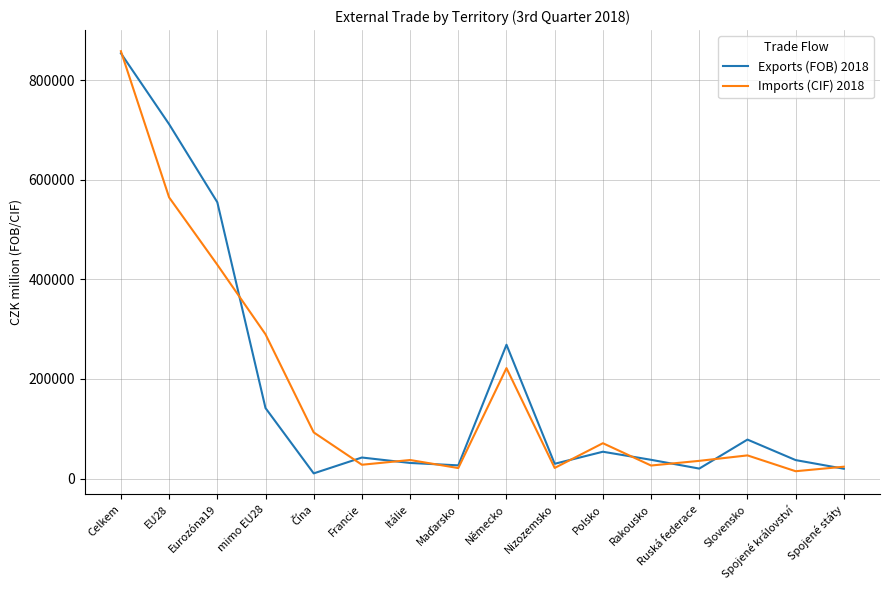

Between Eurozóna19 and Ruská federace, which series saw the biggest shift?

Exports (FOB) 2018